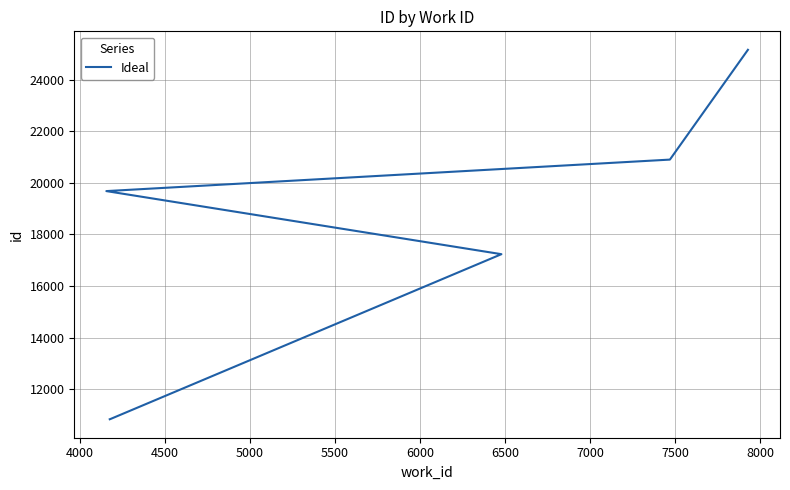

What is the change in value from 4000 to 4500?

+6391